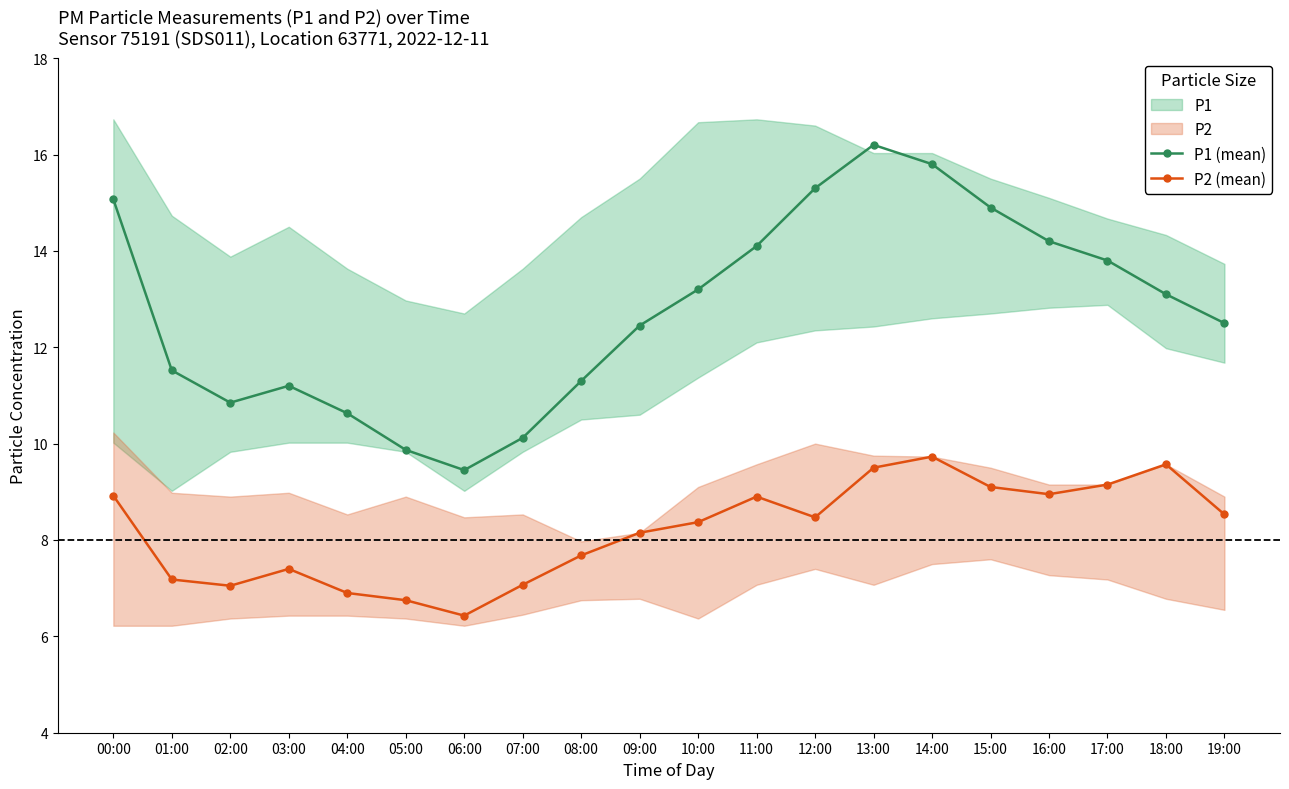

At which category does P1 (mean) reach its first local valley?

02:00